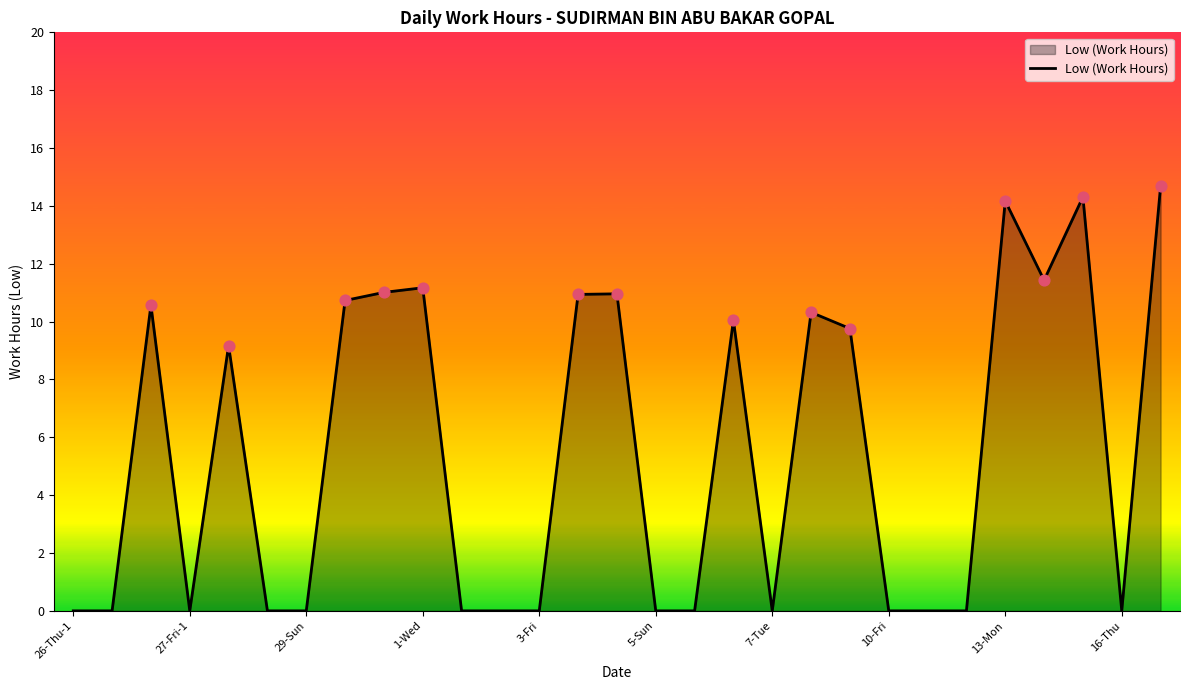

What is the greatest value displayed?

14.7